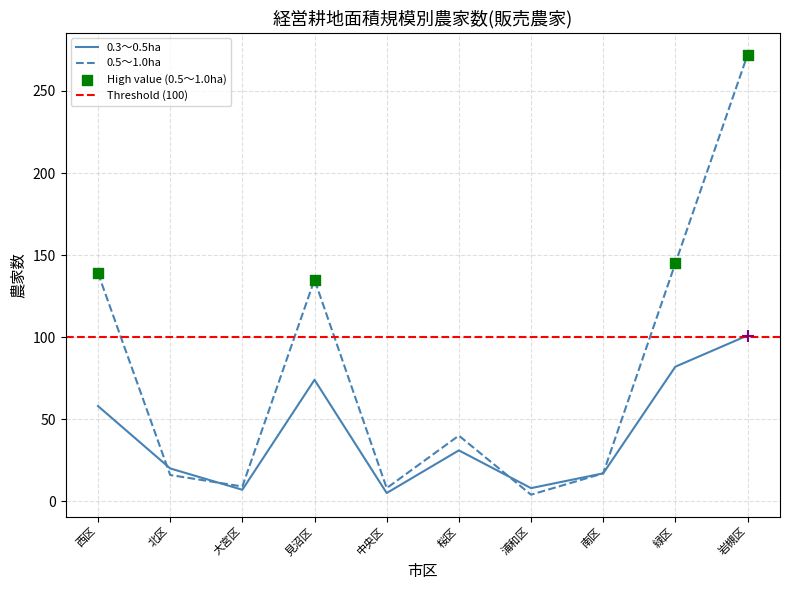

Which series contains the lowest Y value?

0.5～1.0ha